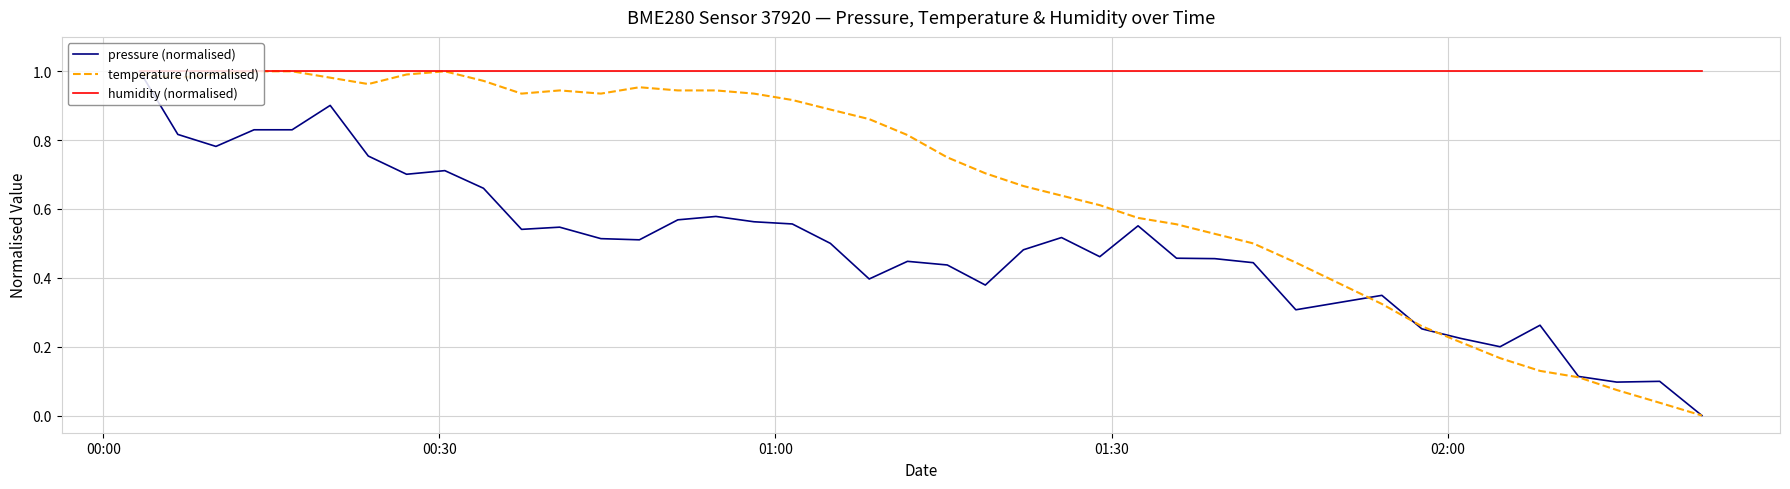

List the series in order of their overall mean, highest first.

humidity (normalised), temperature (normalised), pressure (normalised)